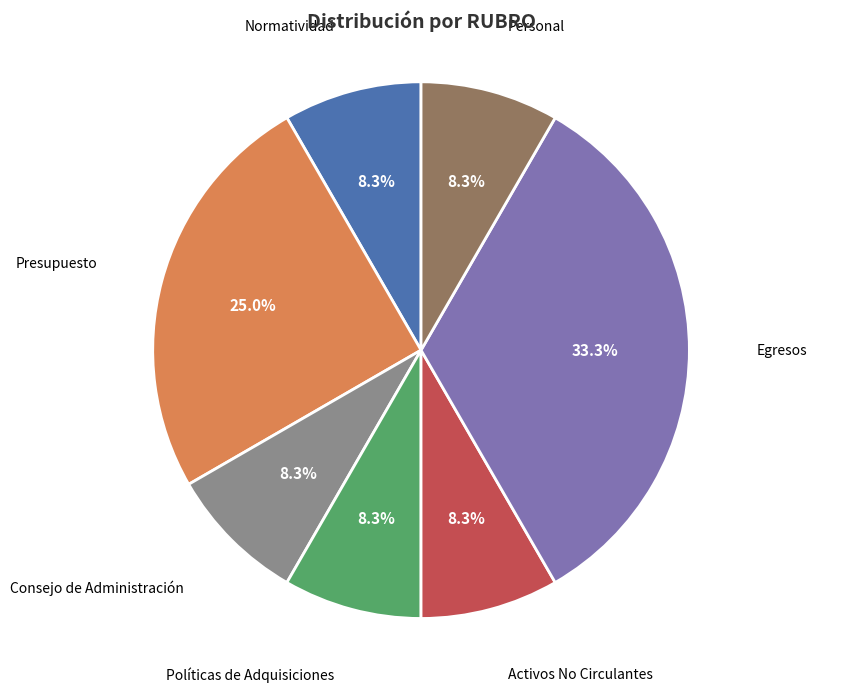

To the nearest percent, what is the average slice percentage?

14%